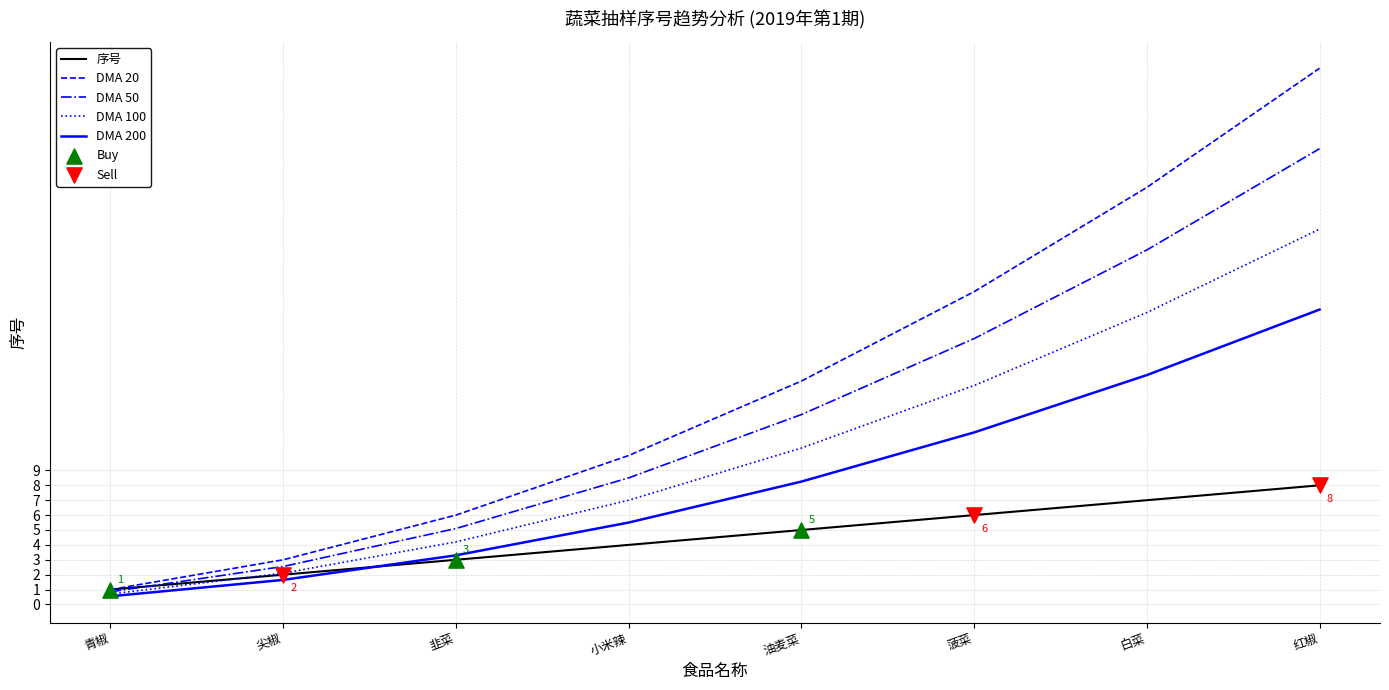

Is the value of 序号 at 青椒 greater than the value of DMA 100 at 韭菜?

No